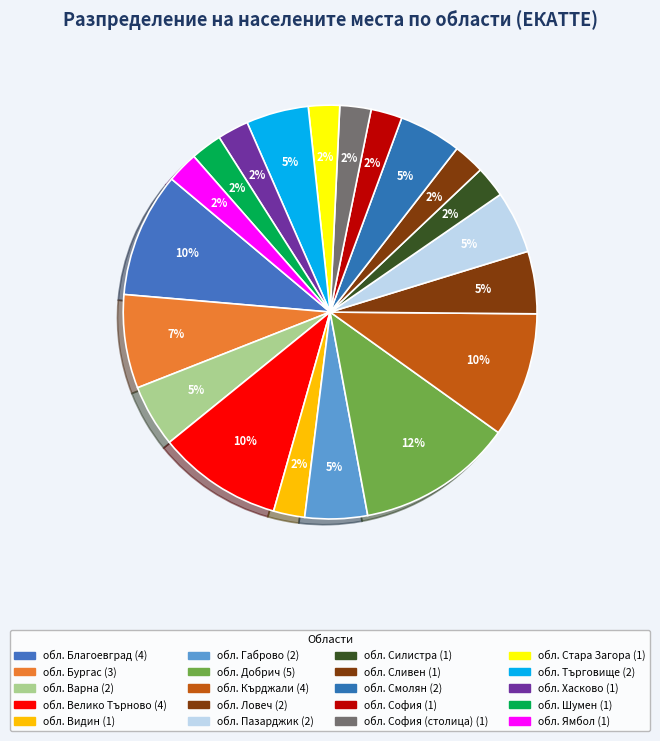

Count the number of slices in the pie.

20